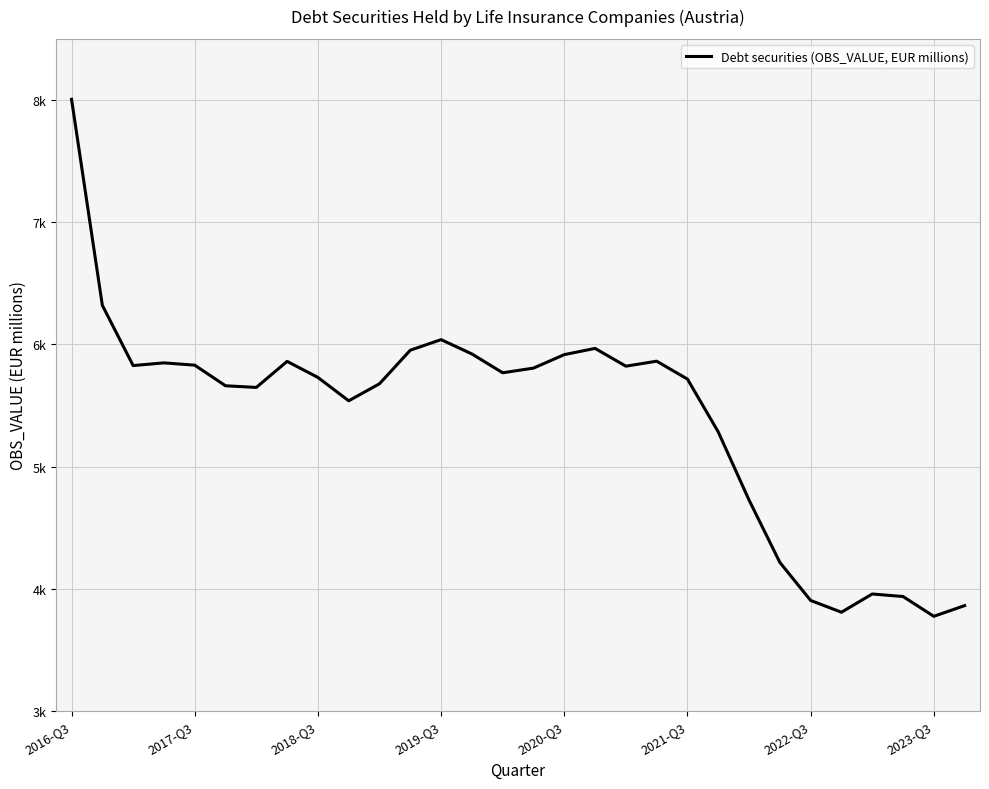

What is the minimum value shown in the chart?

3775.9